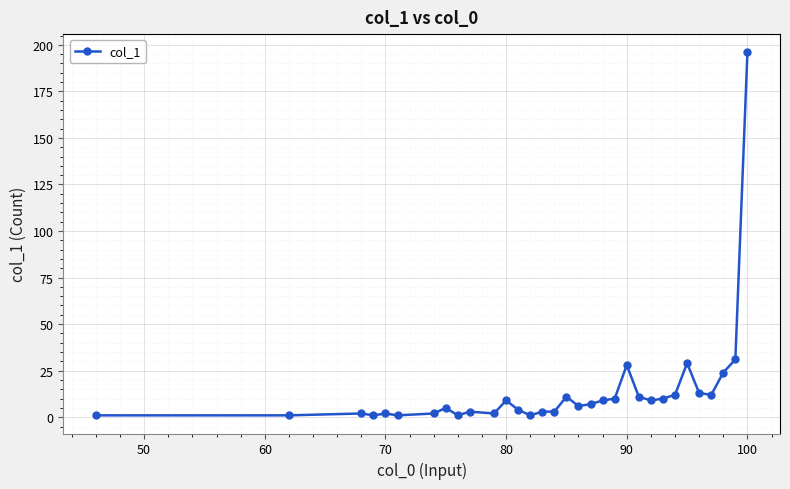

What is the greatest value displayed?

196